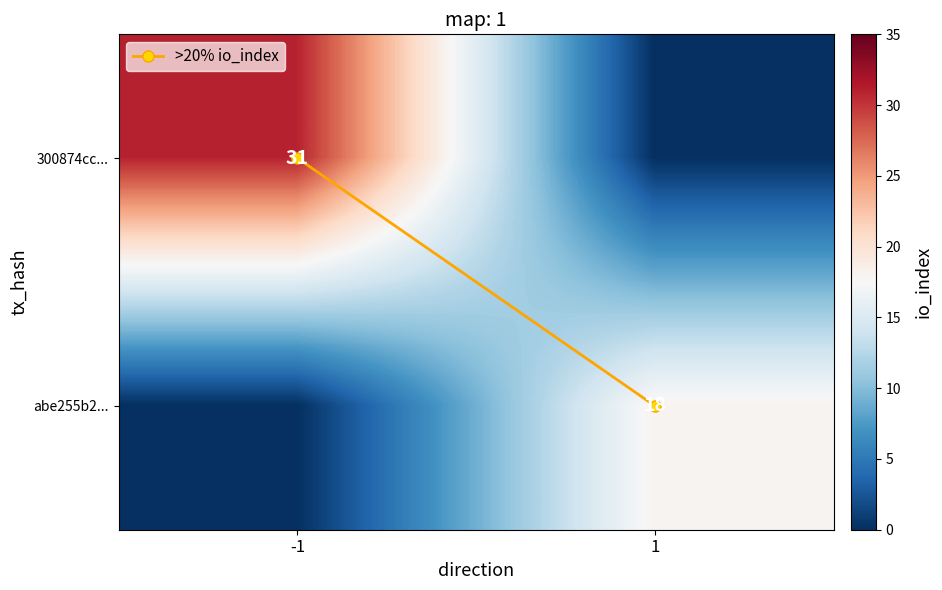

Rank the series at 1 from lowest to highest value.

300874cc..., >20% io_index, abe255b2...